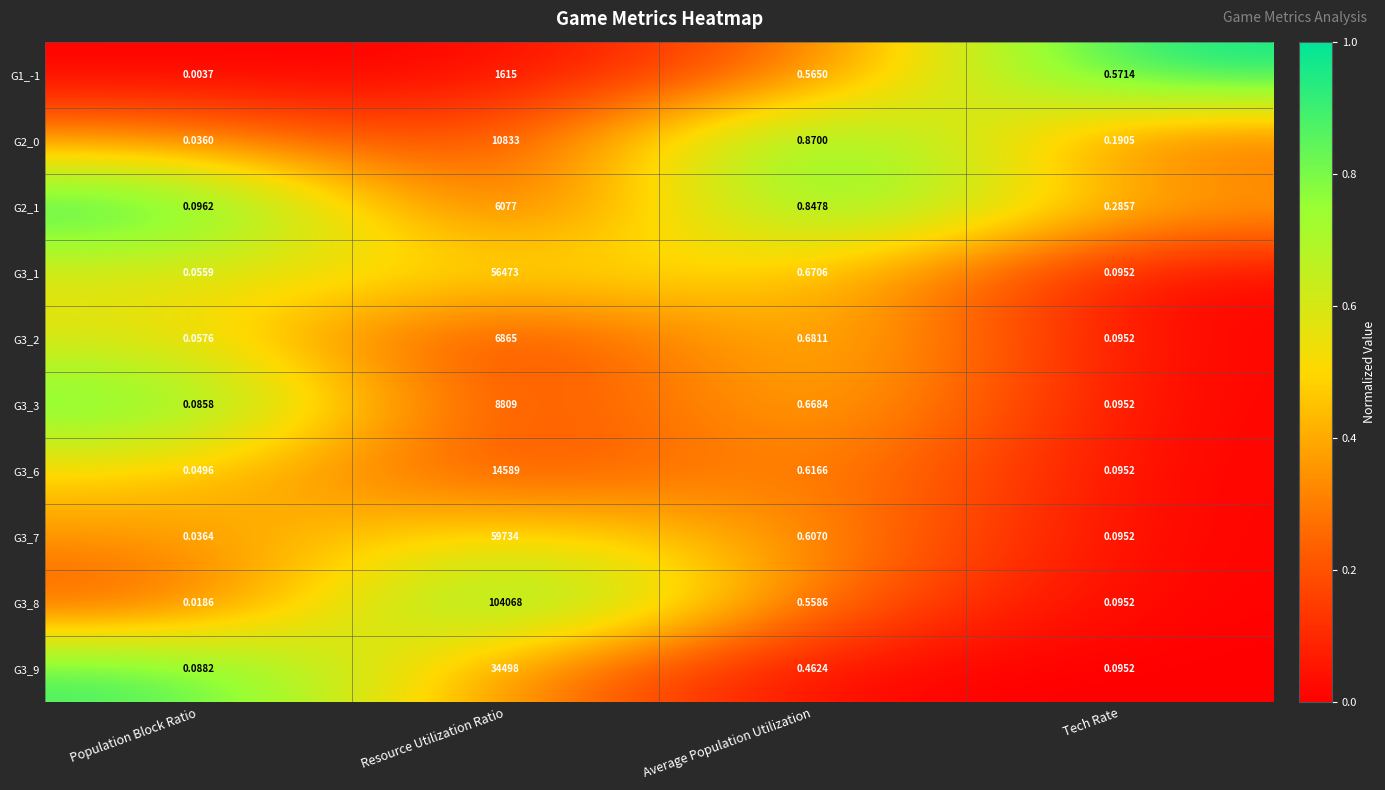

Is the value of G1_-1 at Resource Utilization Ratio greater than the value of G3_6 at Tech Rate?

Yes